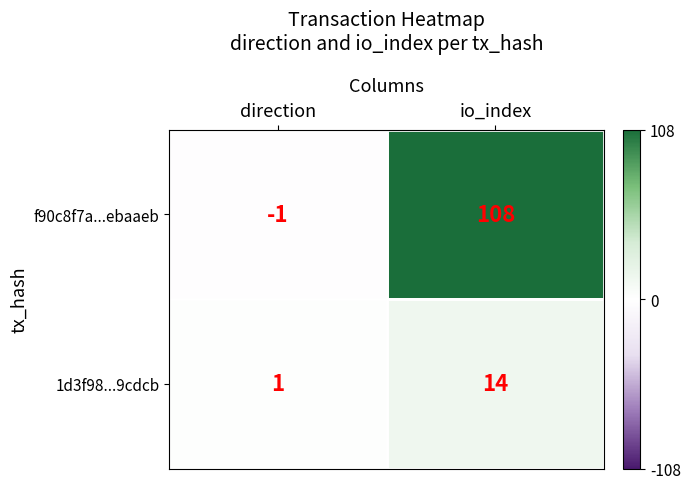

Which series has the largest total across all categories?

f90c8f7a...ebaaeb